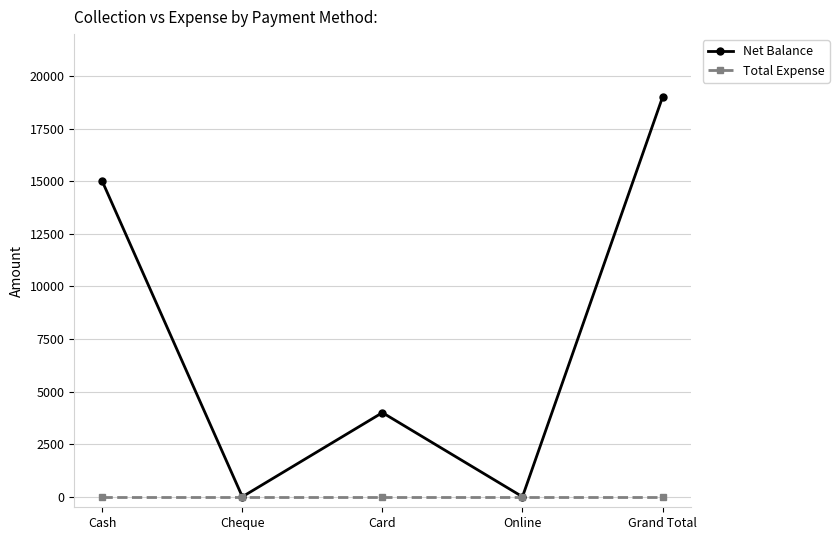

At how many categories does at least one series exceed 15108?

1